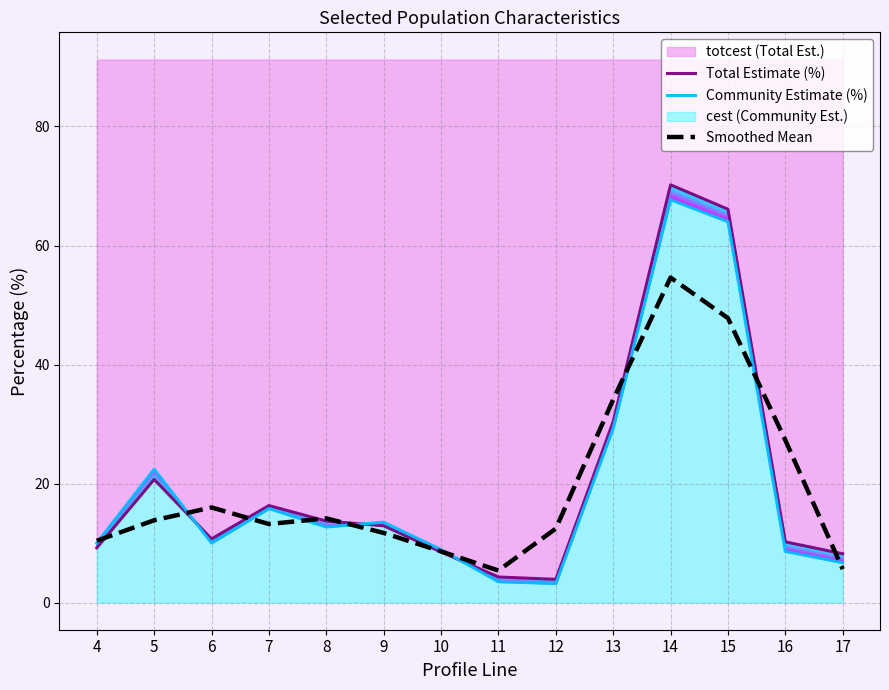

How many times do Smoothed Mean and Total Estimate (%) cross each other?

9